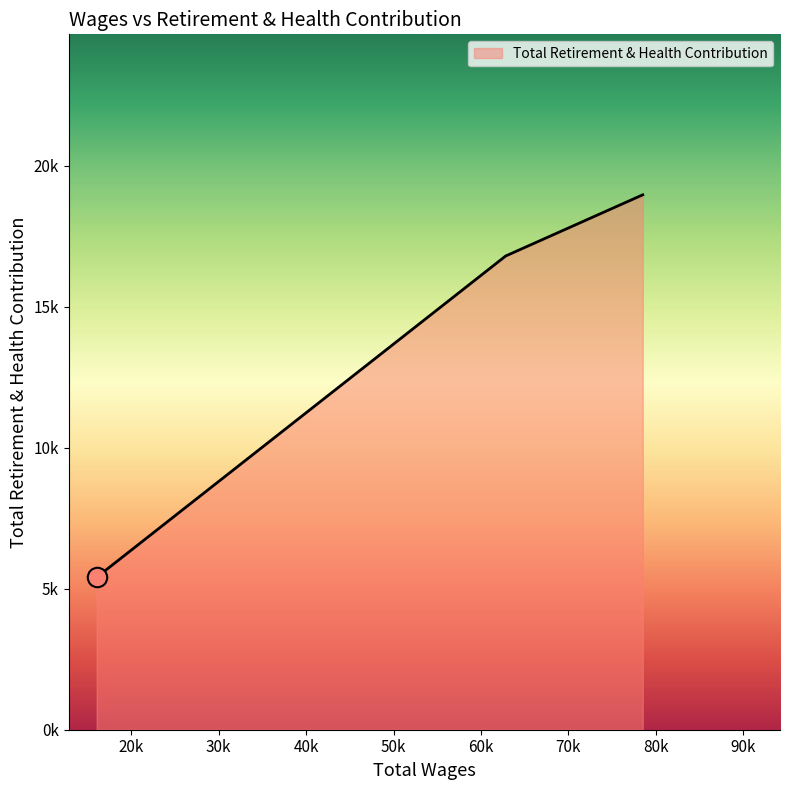

At which label is the value closest to 12190?

62834.0